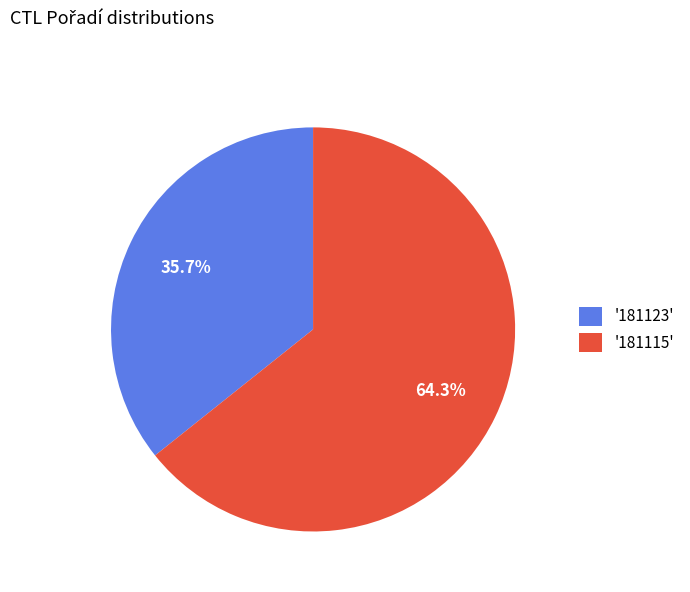

Count the number of slices in the pie.

2